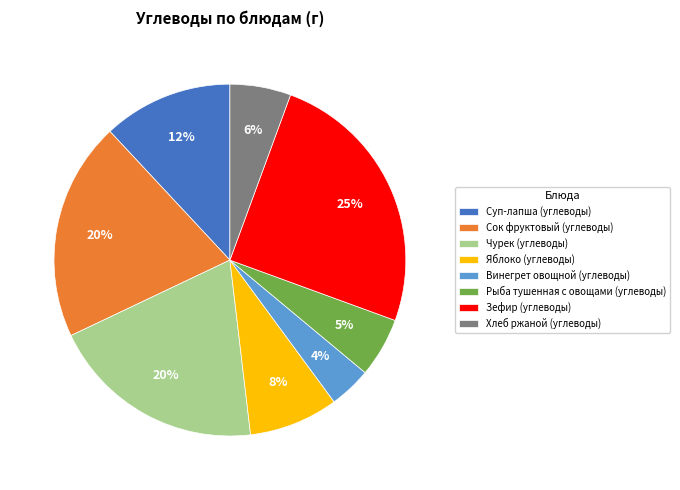

What is the ratio of the value at Яблоко (углеводы) to the value at Зефир (углеводы)?

0.3